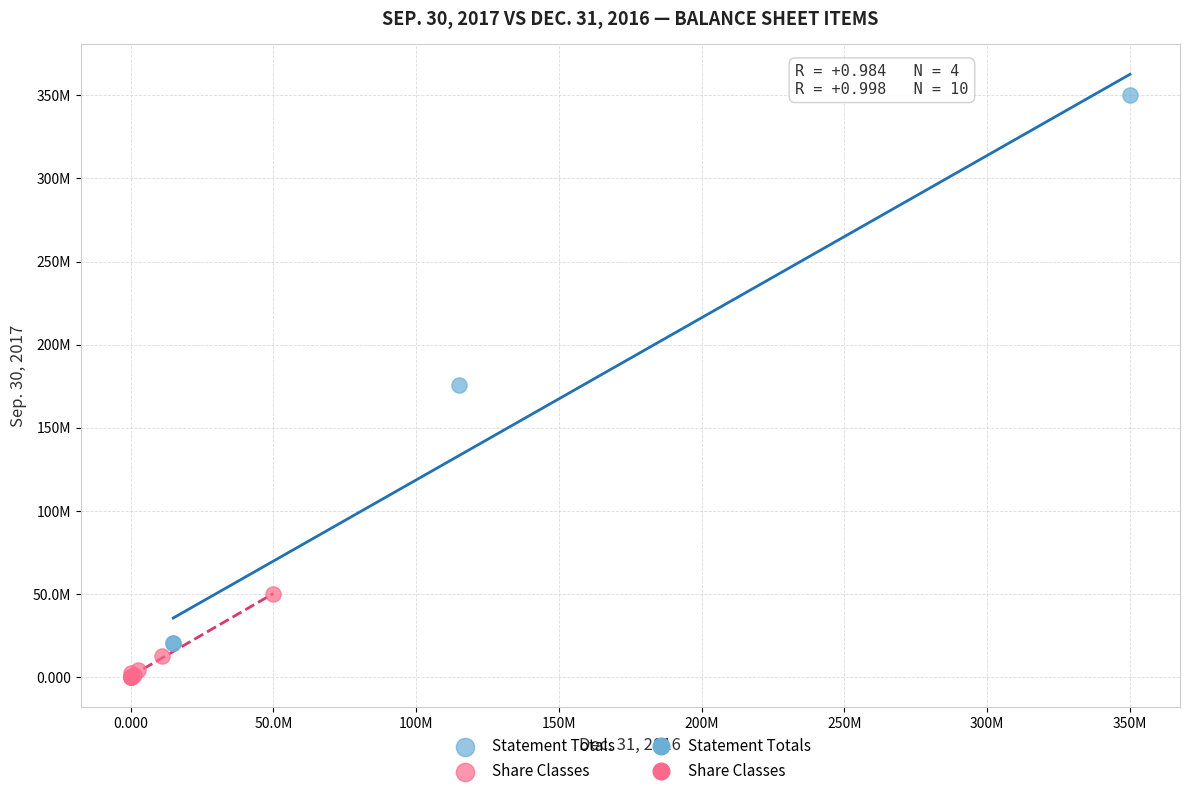

Which series has the largest Y range (max minus min)?

Statement Totals